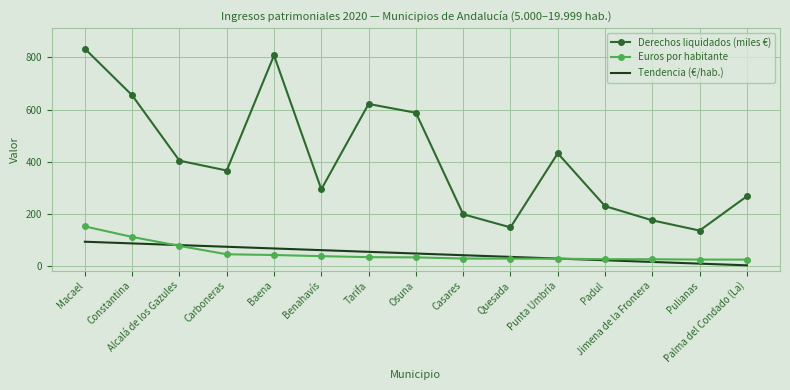

What is the difference between the Tendencia (€/hab.) values at Alcalá de los Gazules and Carboneras?

6.5